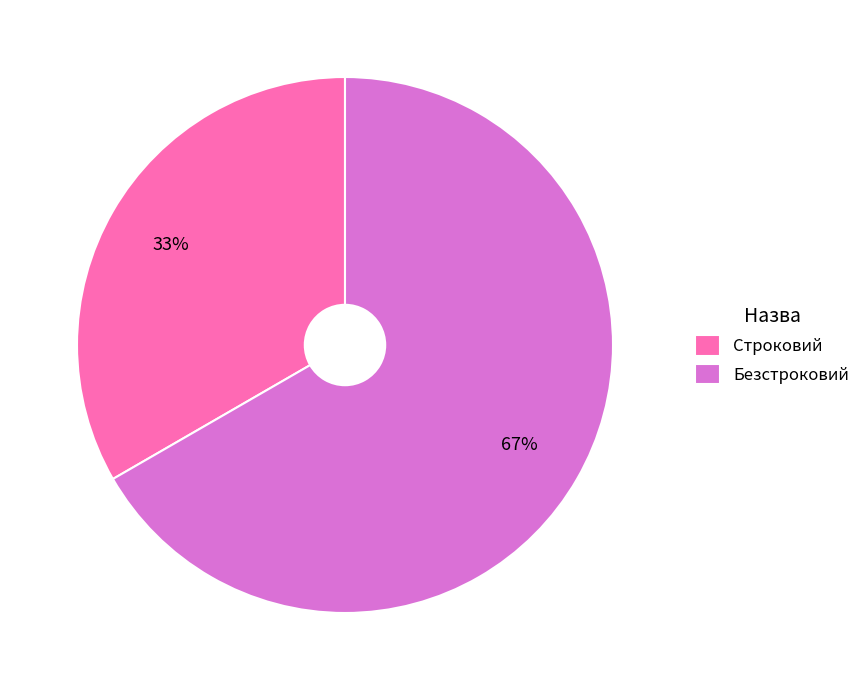

Is the sum of Строковий and Безстроковий greater than half?

Yes